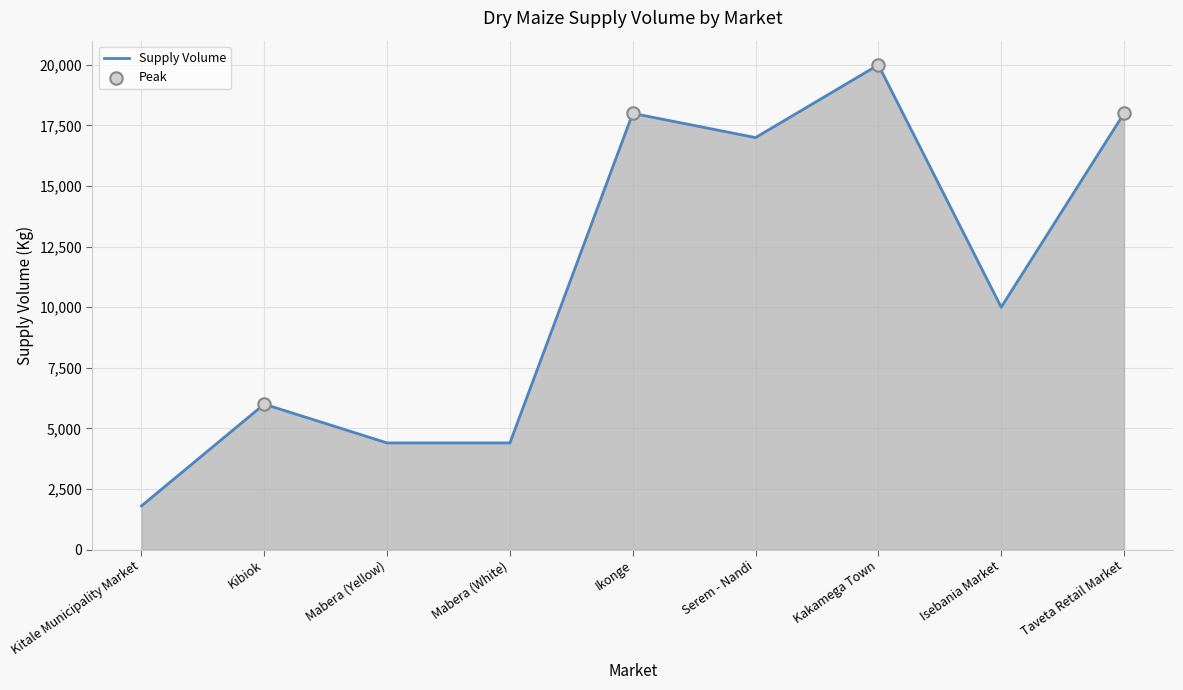

What is the change in value from Mabera (Yellow) to Taveta Retail Market?

+13600